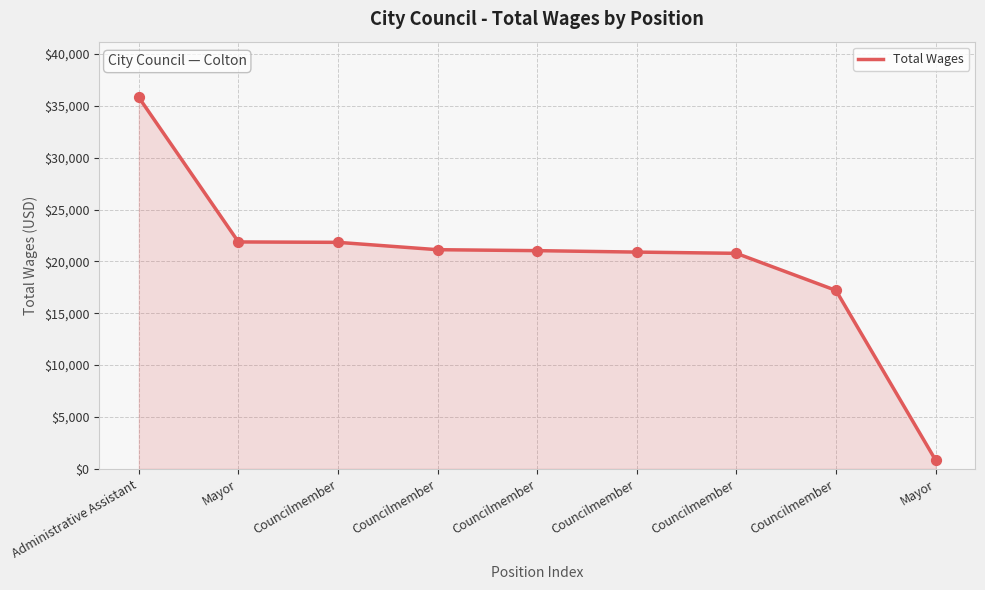

Is this an area chart (filled region under the line)?

Yes